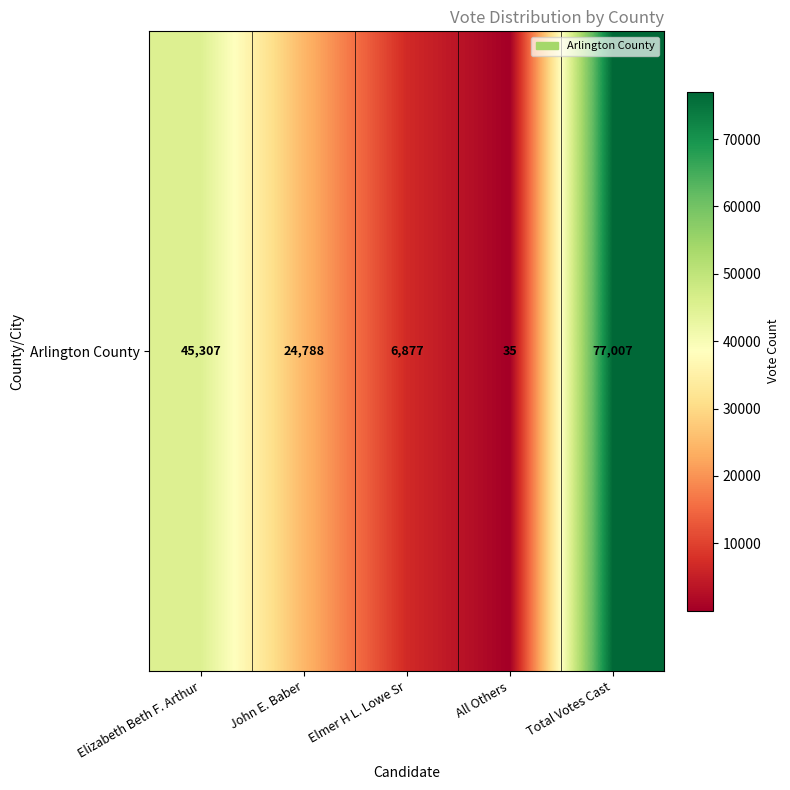

What is the change in value from Elizabeth Beth F. Arthur to Elmer H L. Lowe Sr?

-38430